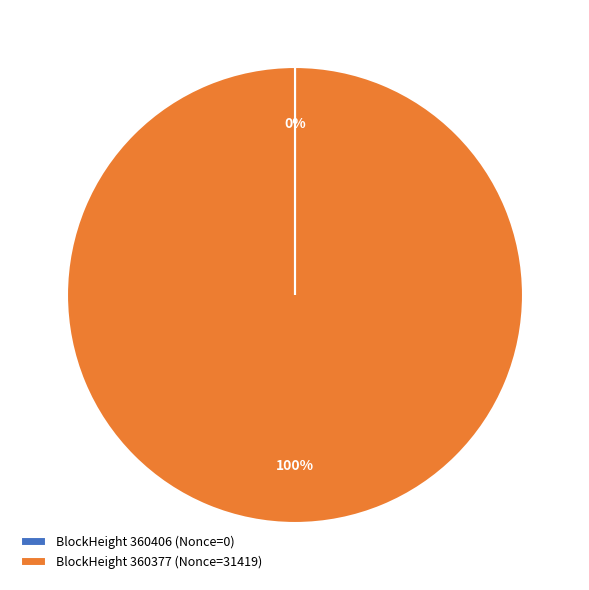

True or false: BlockHeight 360377 (Nonce=31419) accounts for 85% of the total.

False